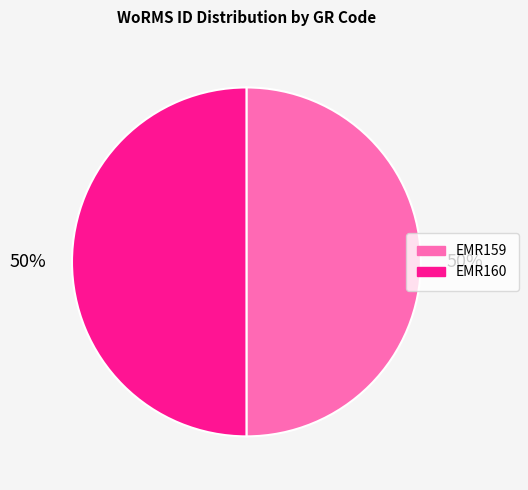

How many segments does this pie chart have?

2